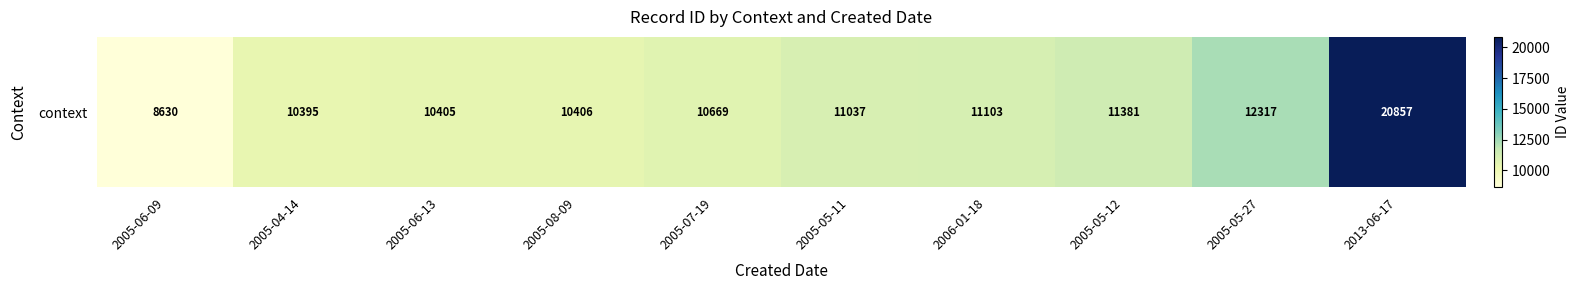

What is the maximum value shown in the chart?

20857